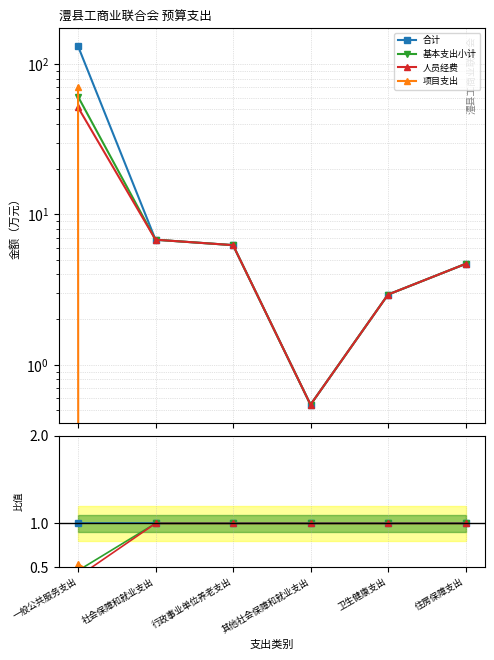

The 人员经费 series shows 1.7 at 住房保障支出. True or false?

False